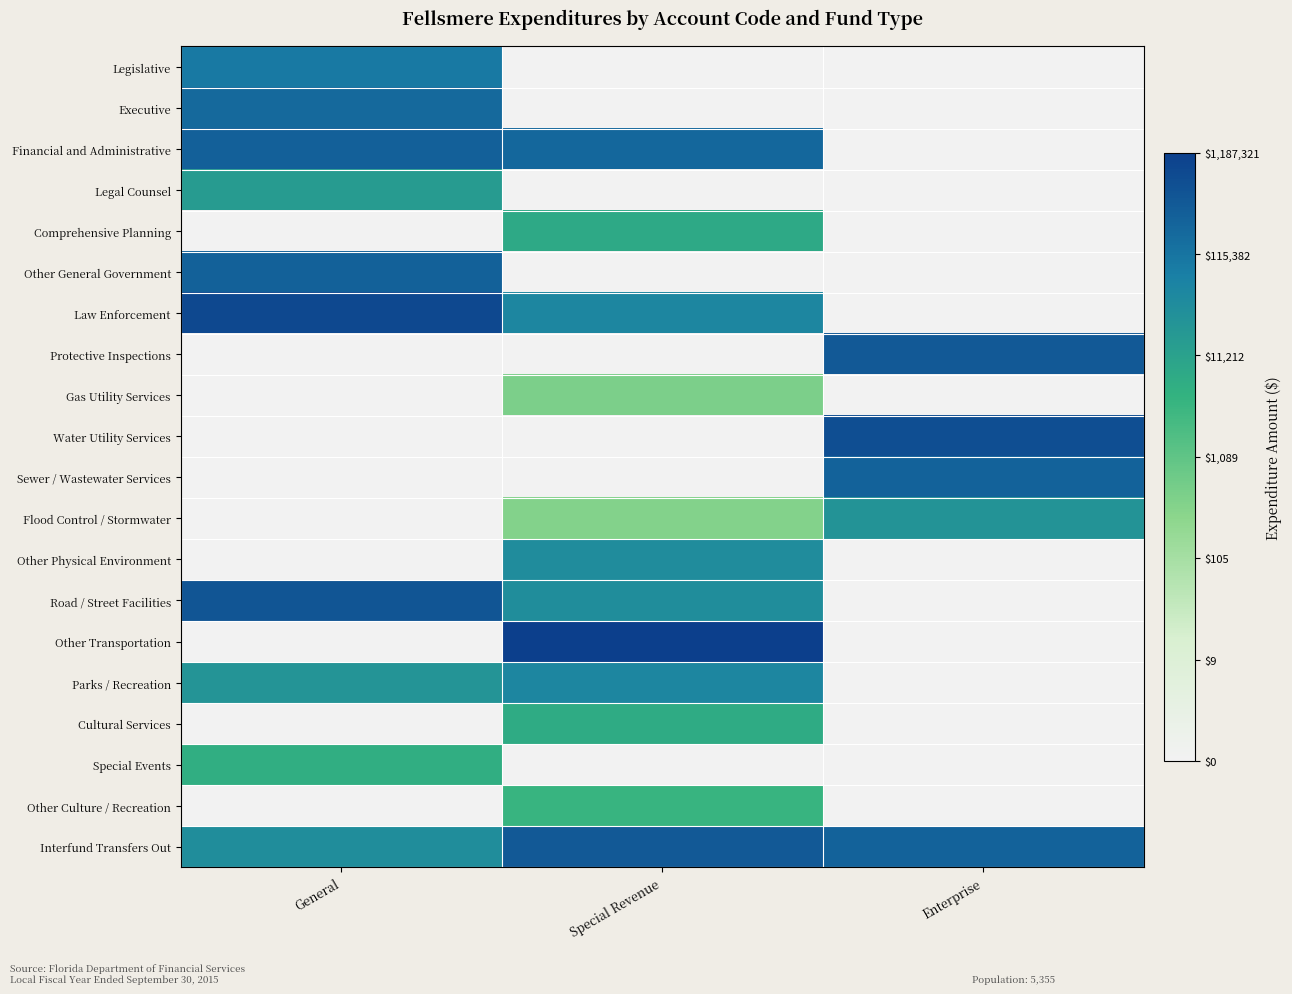

Which series changed the most between General and Special Revenue?

Other Transportation